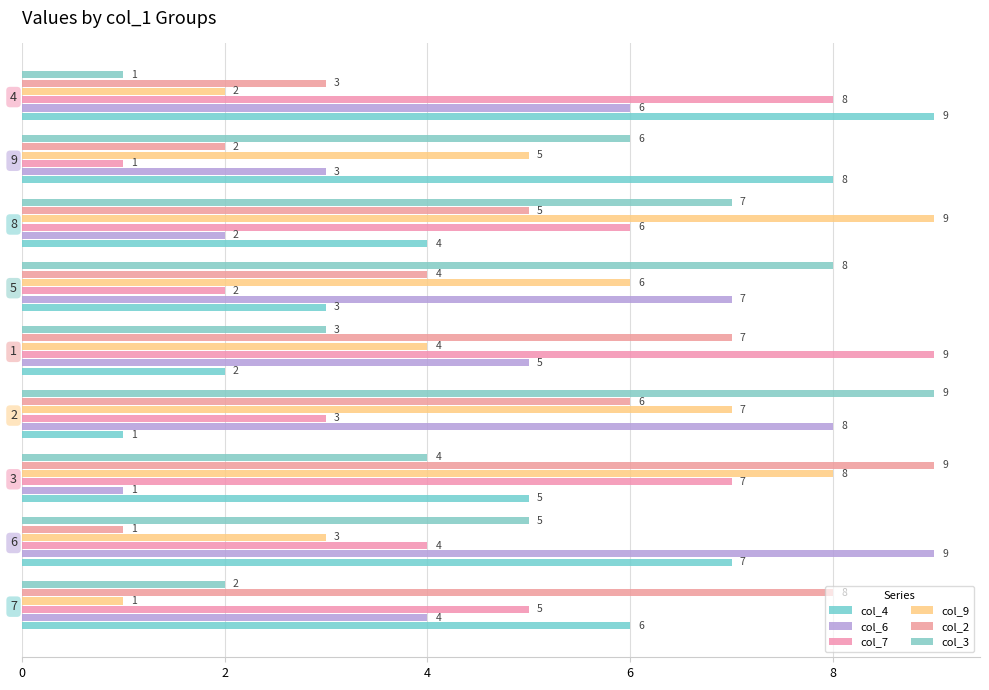

How many values in the col_3 series are below 5?

4